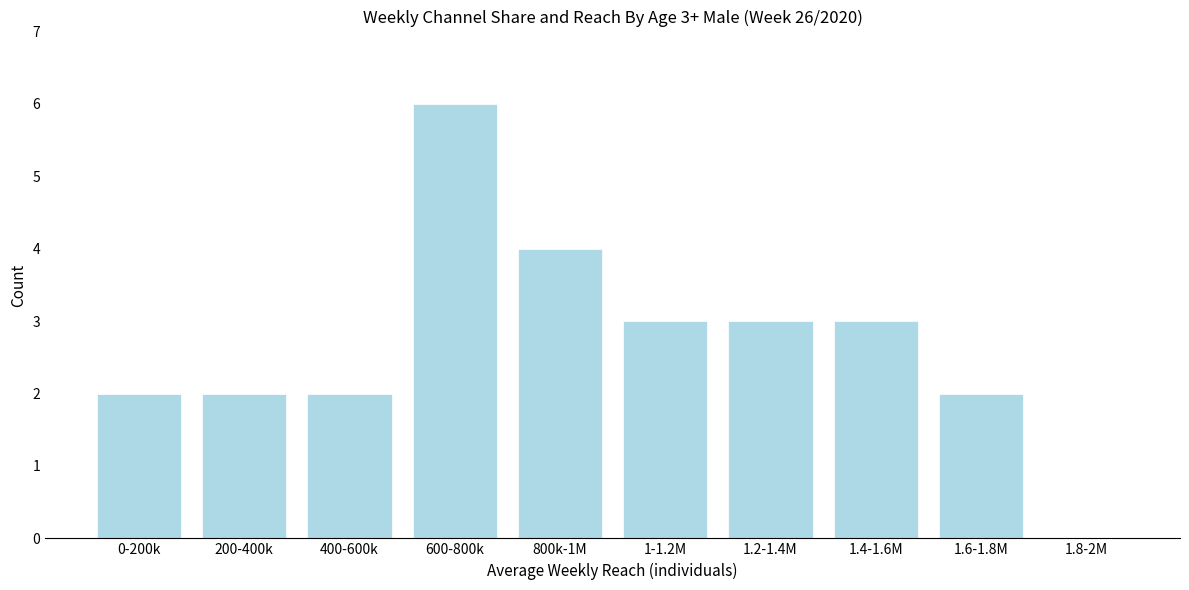

Reading left to right, transcribe all the data shown in this chart.

0-200k=2	200-400k=2	400-600k=2	600-800k=6	800k-1M=4	1-1.2M=3	1.2-1.4M=3	1.4-1.6M=3	1.6-1.8M=2	1.8-2M=0